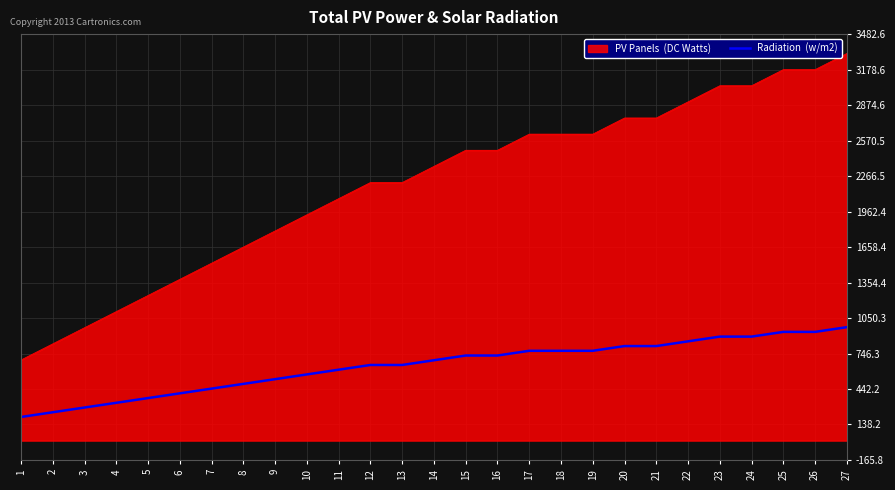

Which category has the lowest value across all series?

1